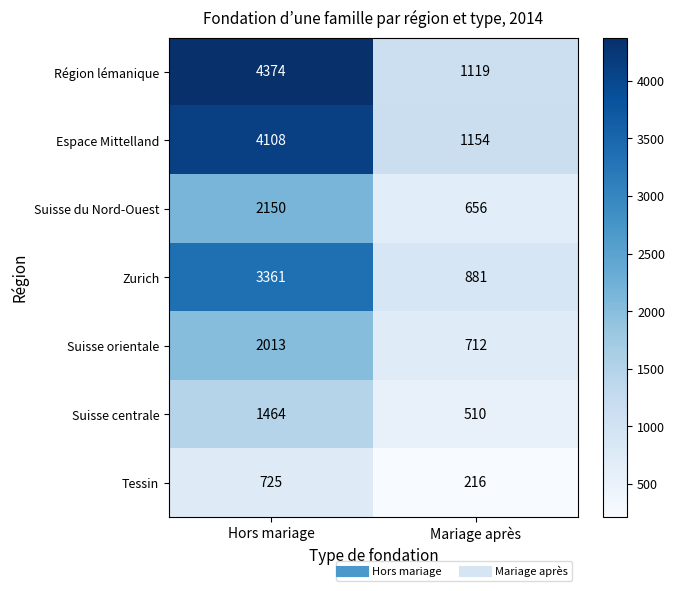

Read the Zurich value at Mariage après, to the nearest 10.

880